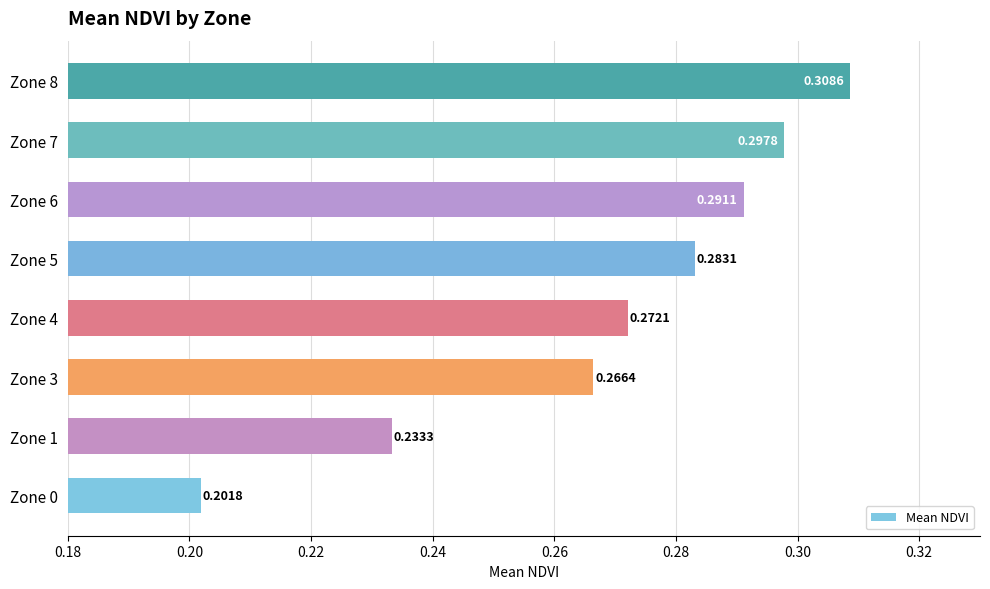

At which category does the chart reach its peak across all series?

Zone 8